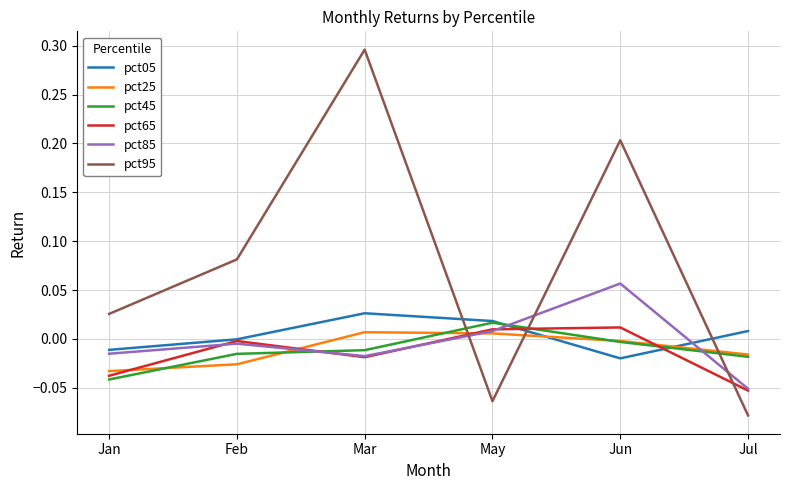

Where does the pct85 series first go above 0?

May